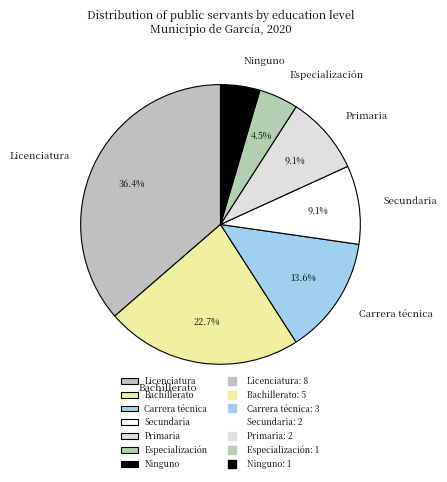

The Bachillerato slice represents 35% of the pie. True or false?

False